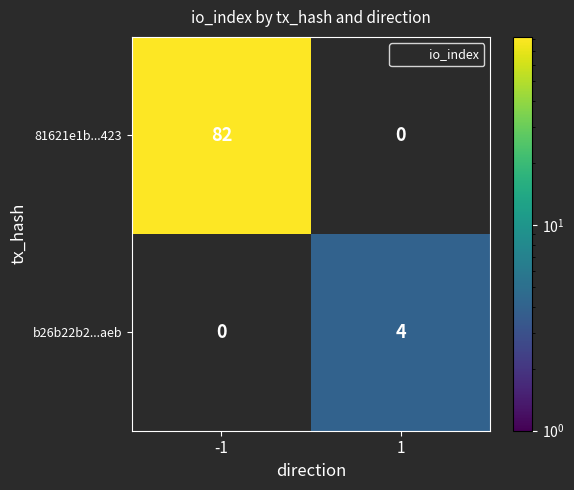

At which label does b26b22b2...aeb reach its peak?

-1